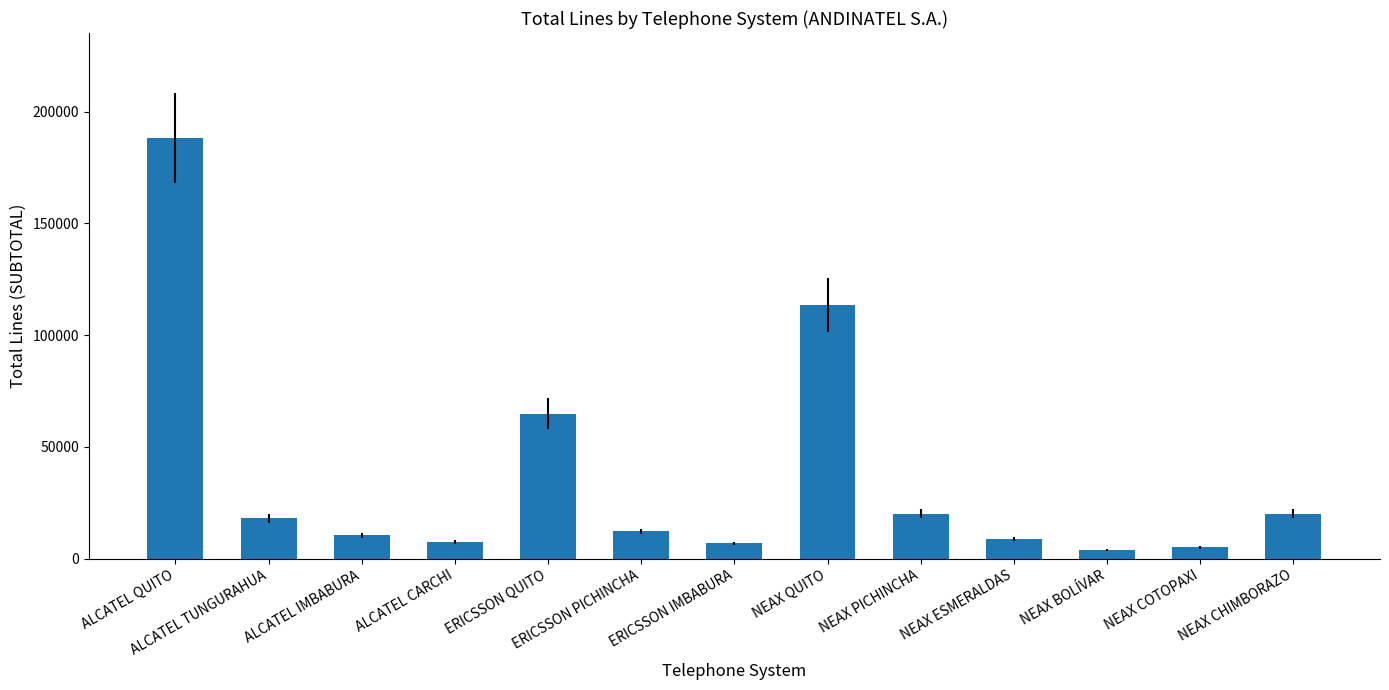

Does the chart contain stacked bars?

No